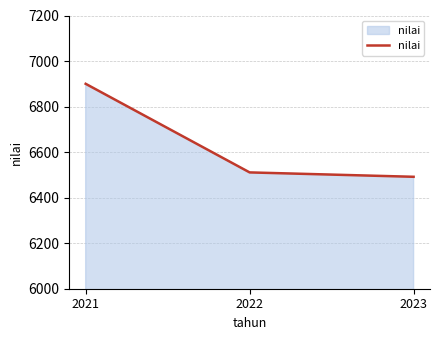

What is the maximum value shown in the chart?

6900.0